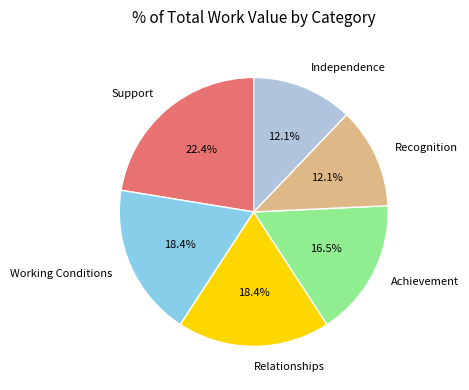

Which category has the biggest portion of the pie?

Support